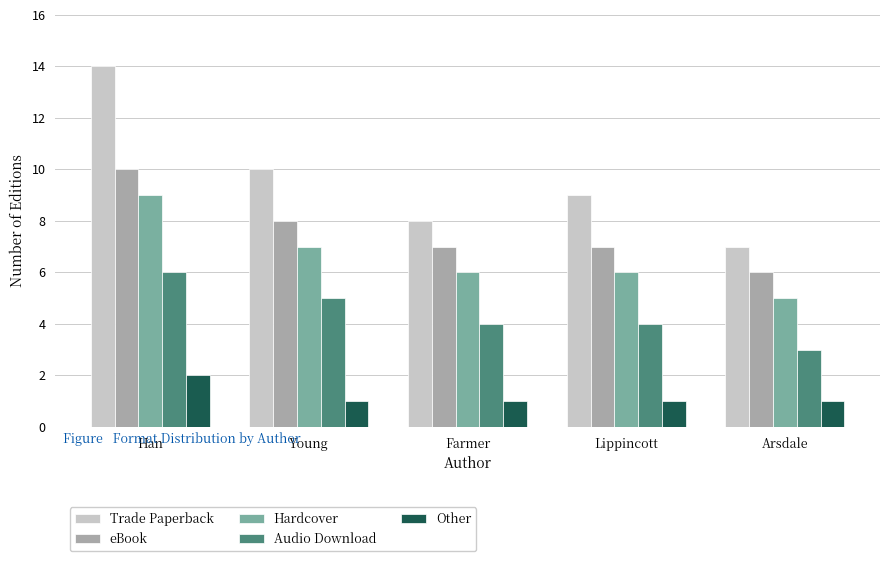

What position from the left is Han?

1